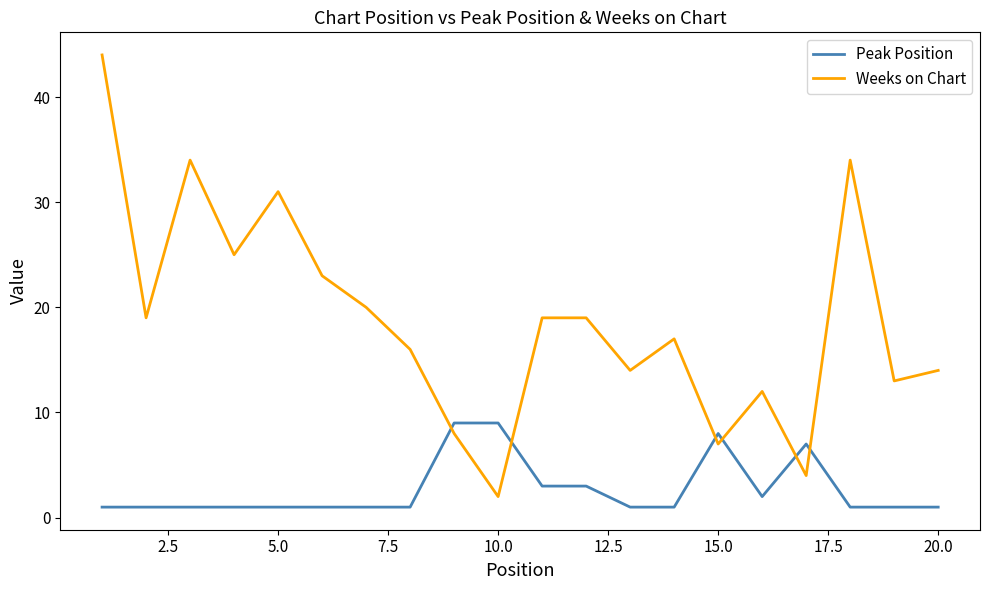

Which series has the largest total across all categories?

Weeks on Chart